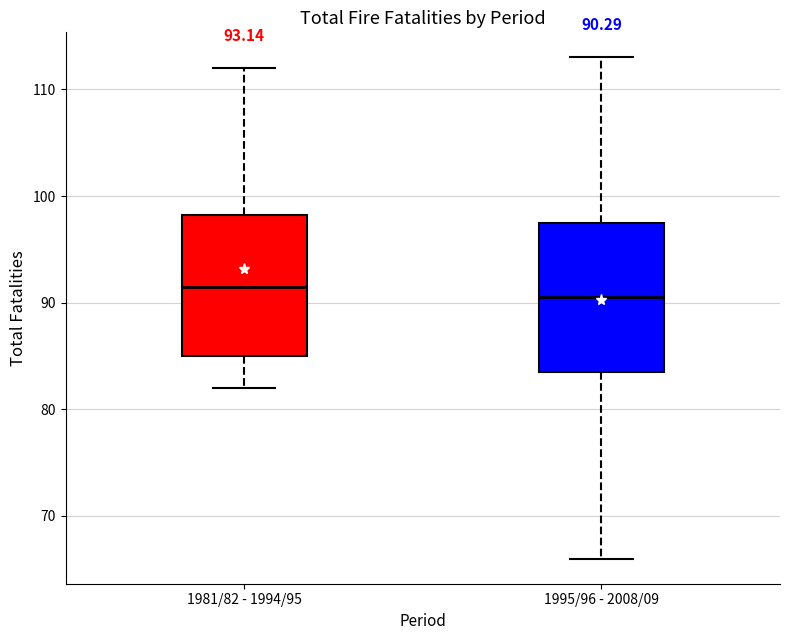

Which box's median line is the lowest?

1995/96 - 2008/09